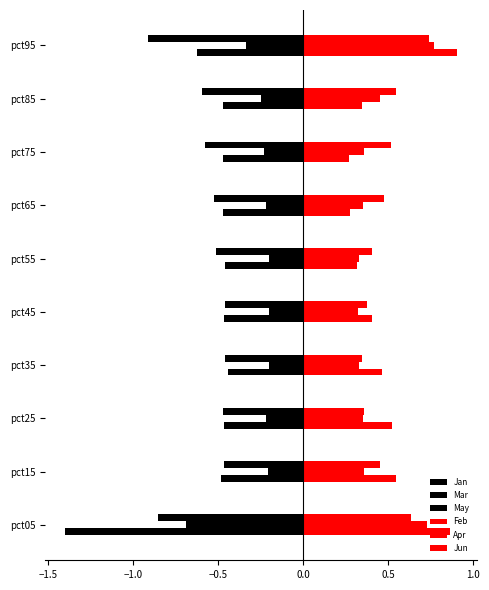

What is the difference between the second highest and minimum values in the Jun series?

0.3